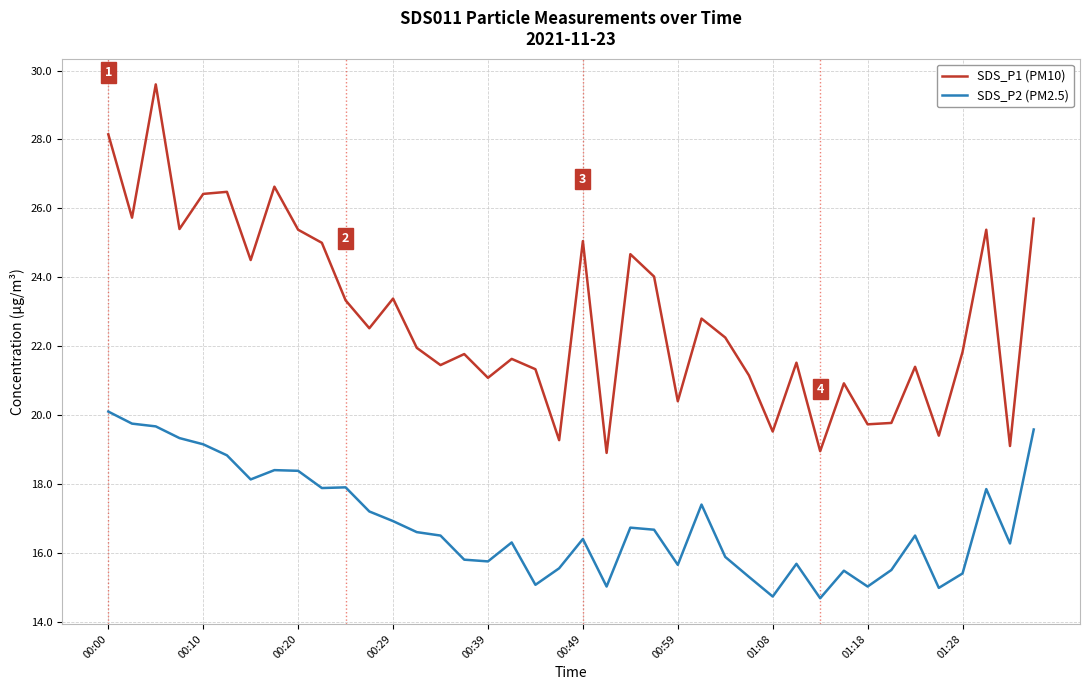

What is the greatest value displayed?

29.6